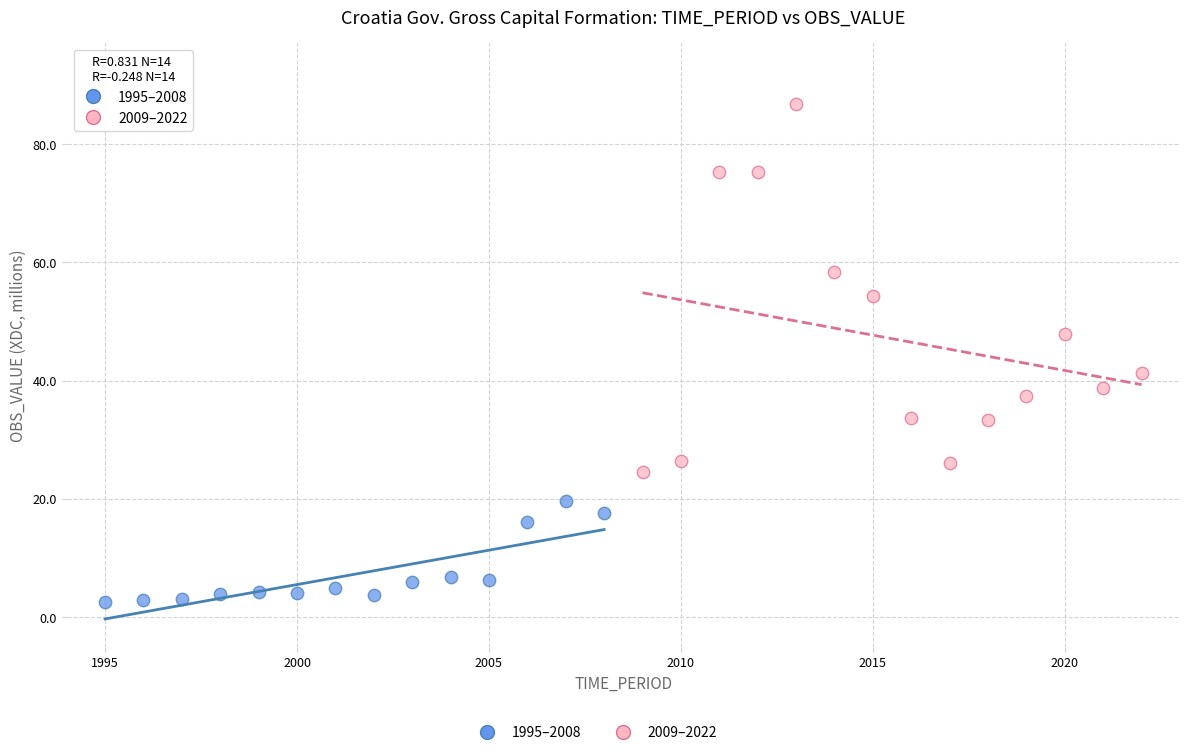

Which series reaches the minimum Y coordinate?

1995–2008